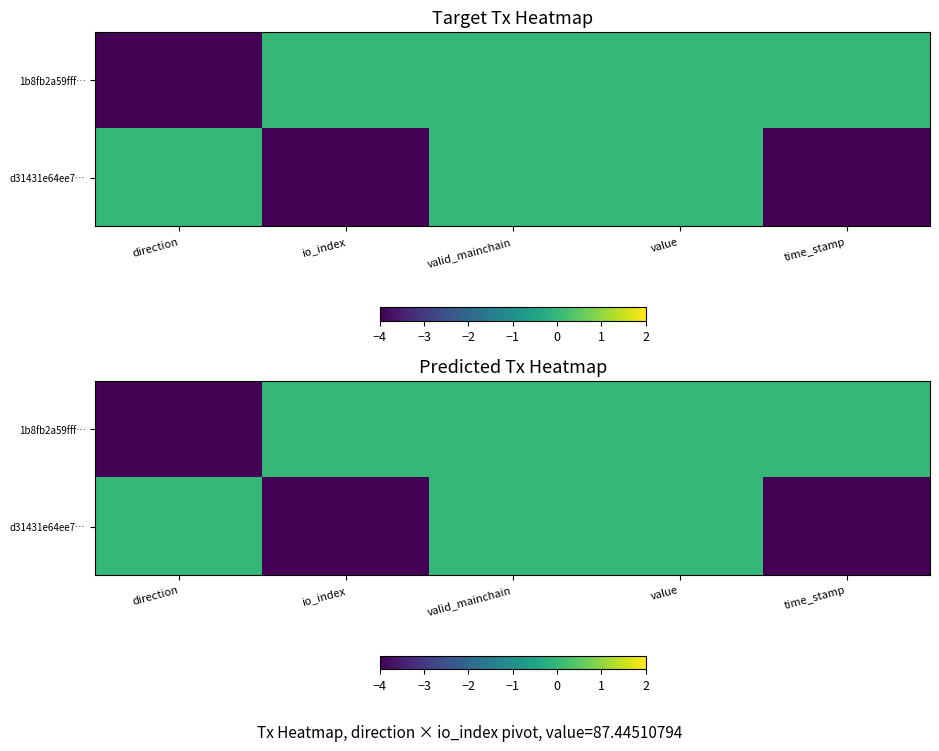

At time_stamp, list the series in order from smallest to largest.

d31431e64ee7…, 1b8fb2a59fff…